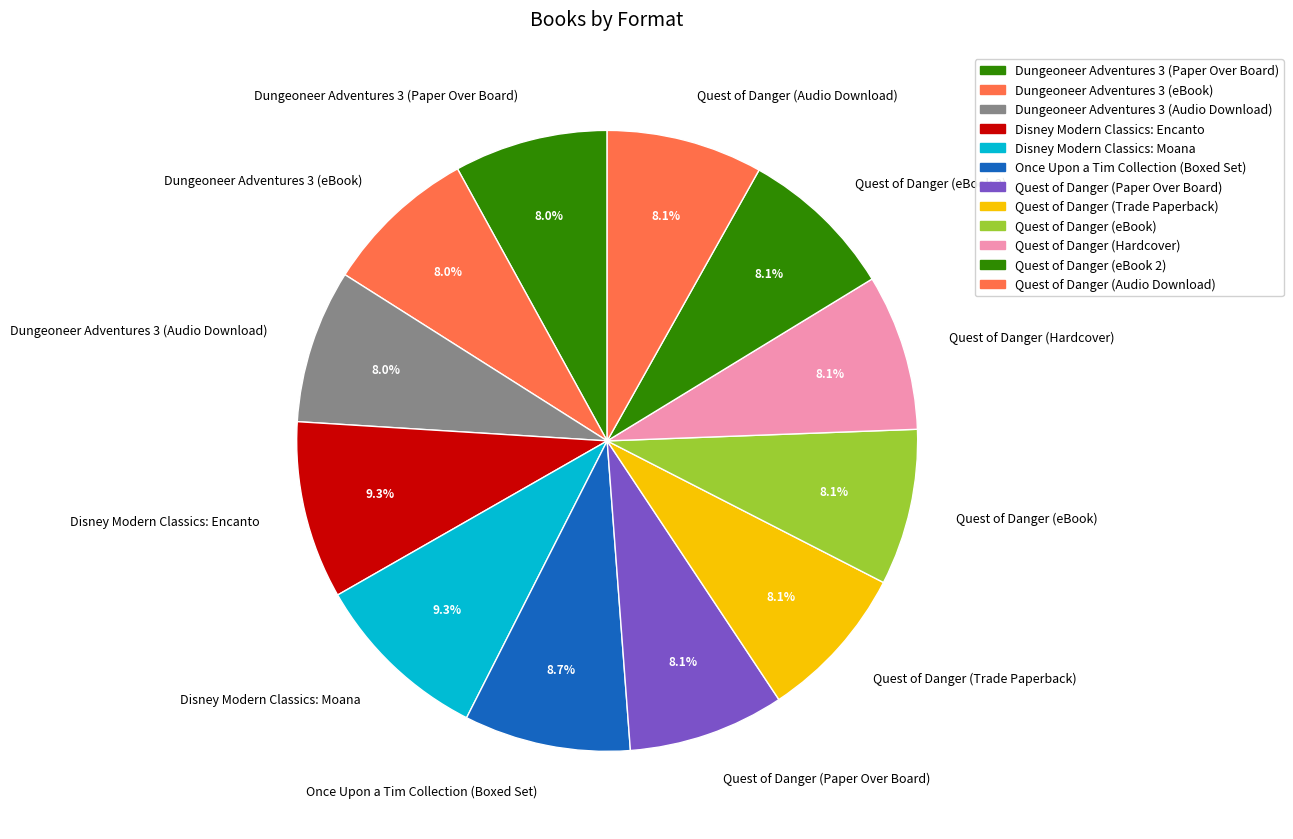

Does any single category account for the majority?

No